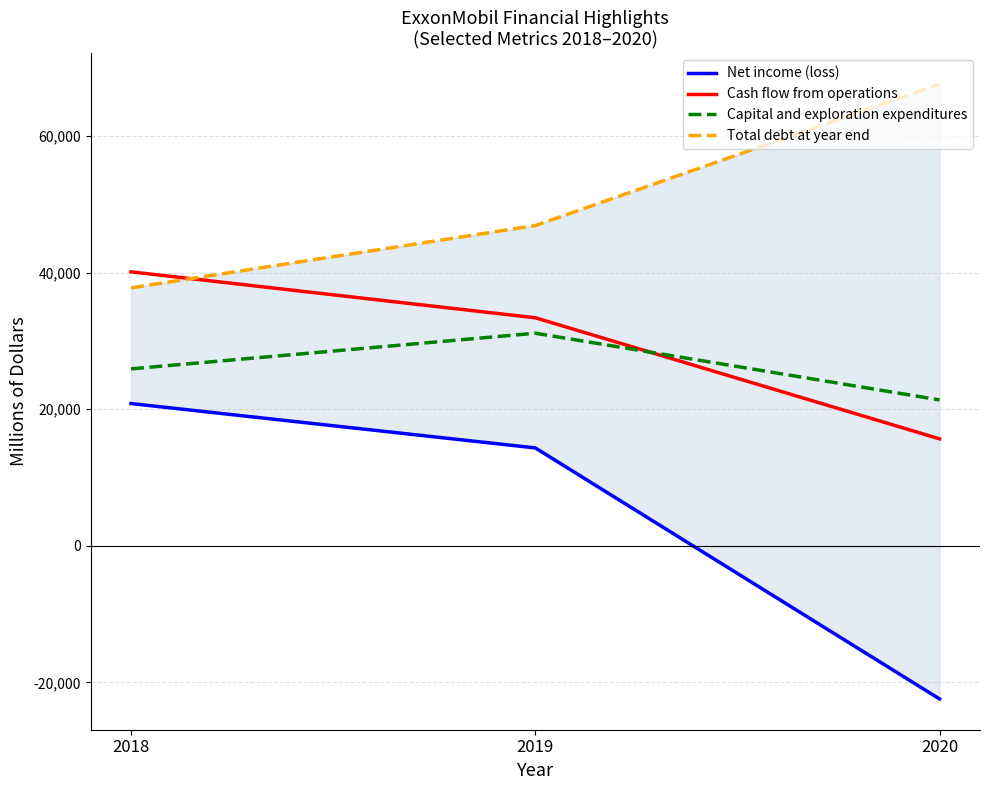

The value of Cash flow from operations at 2020 is 3782. True or false?

False